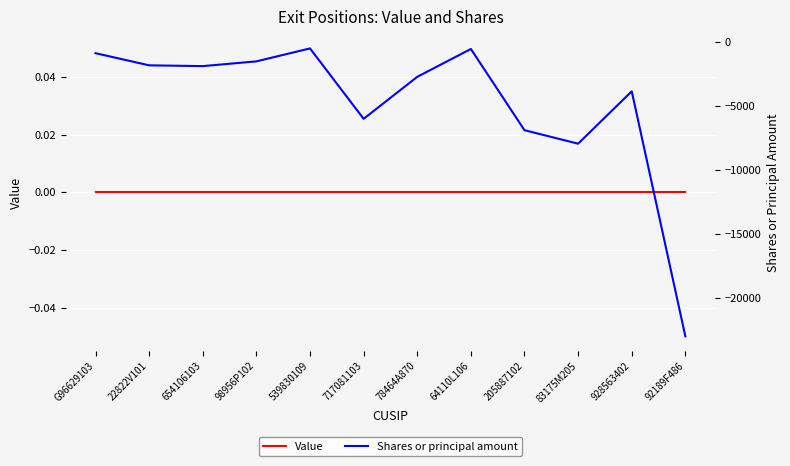

True or false: Shares or principal amount and Value cross at least once.

False